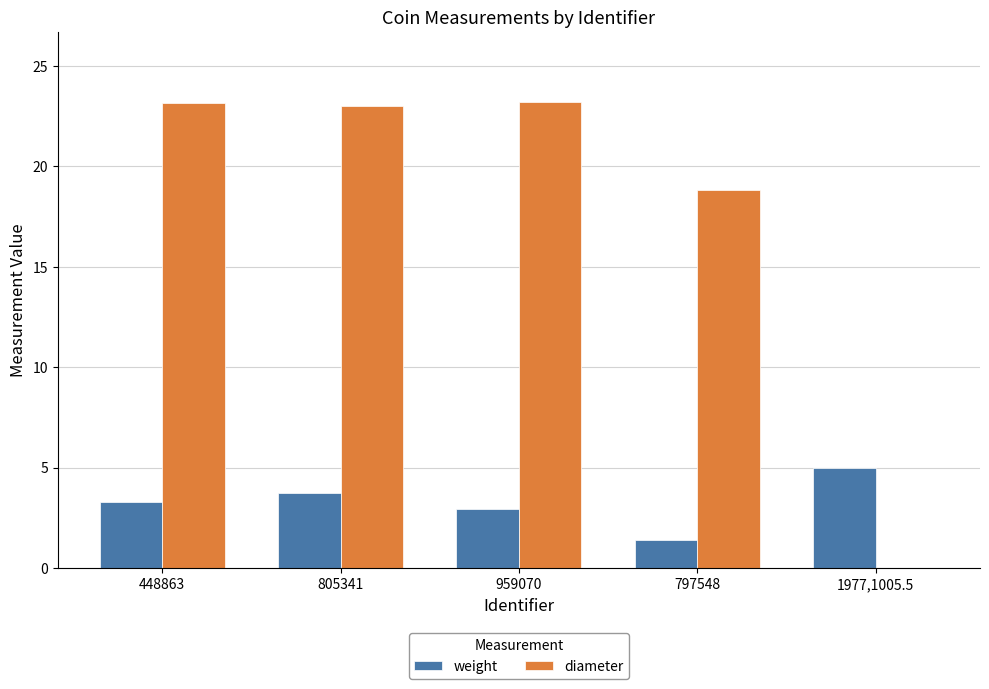

How many groups of bars are there?

5